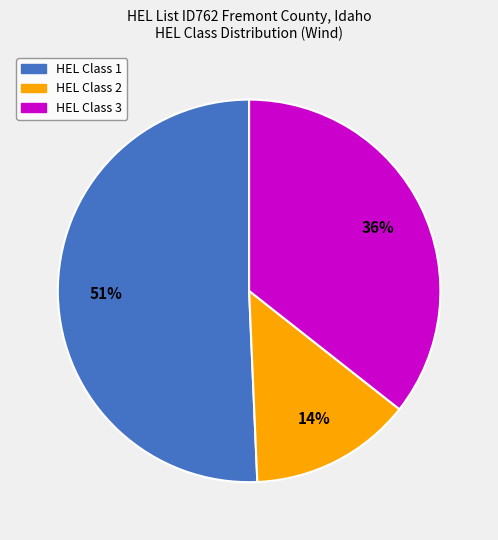

Does any single category account for the majority?

Yes